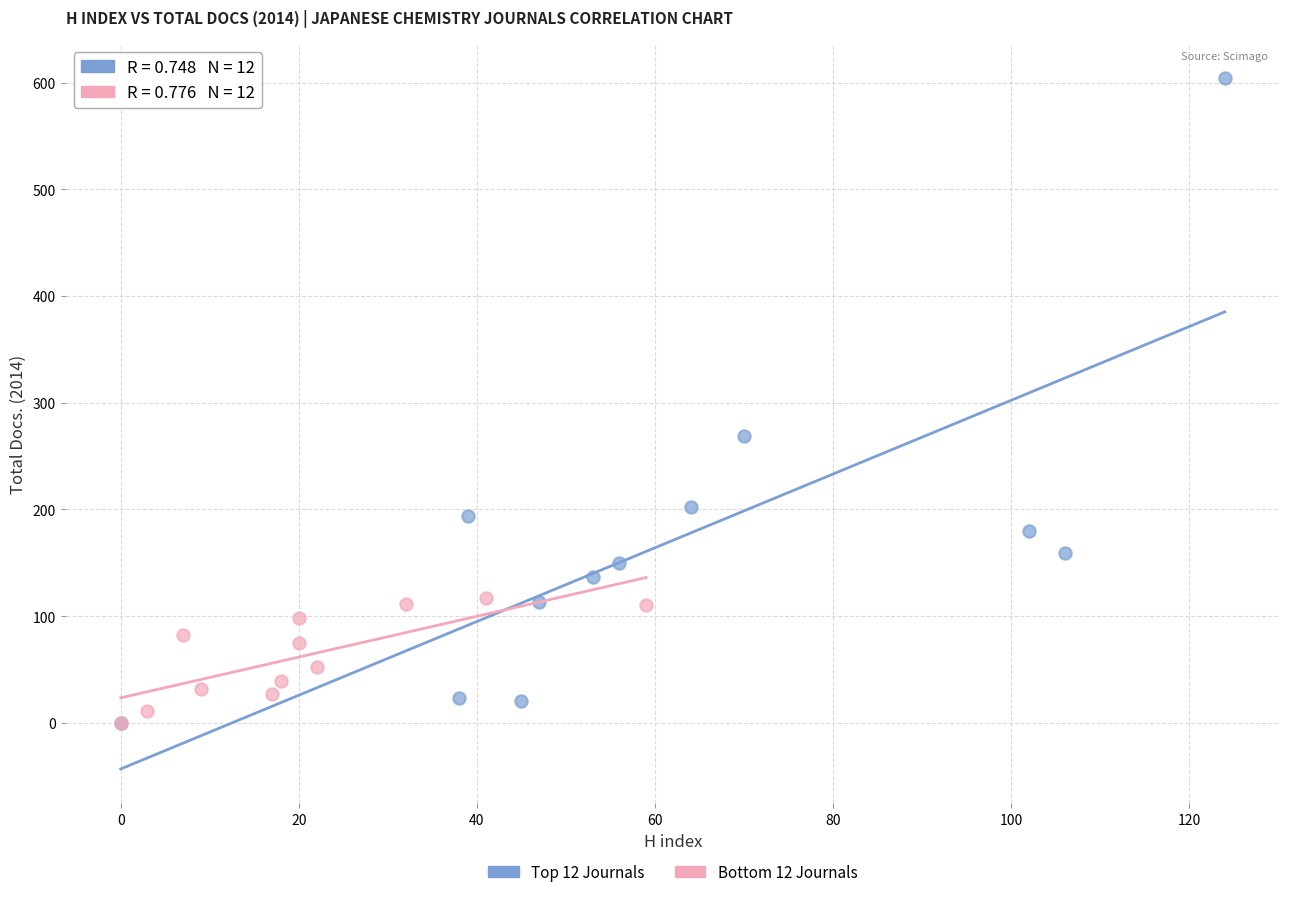

What are all the series names shown in the legend?

Top 12 Journals, Bottom 12 Journals